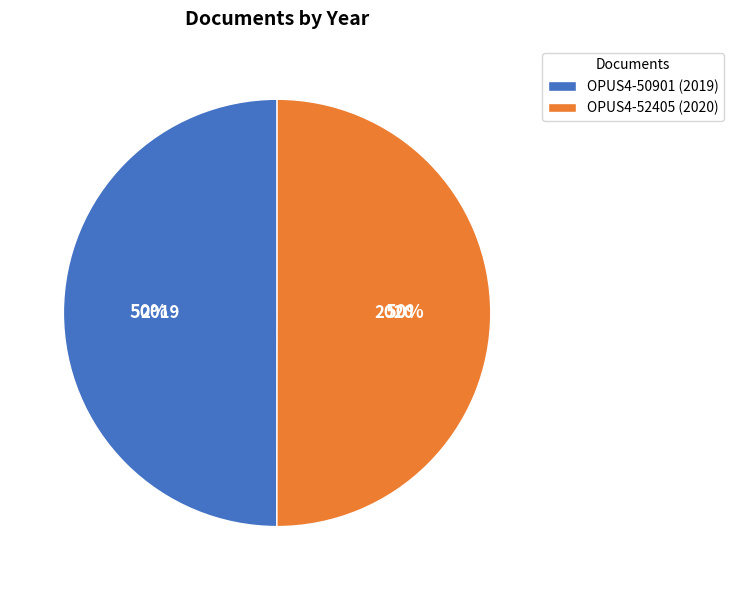

What is the ratio of the value at OPUS4-50901 (2019) to the value at OPUS4-52405 (2020)?

1.0